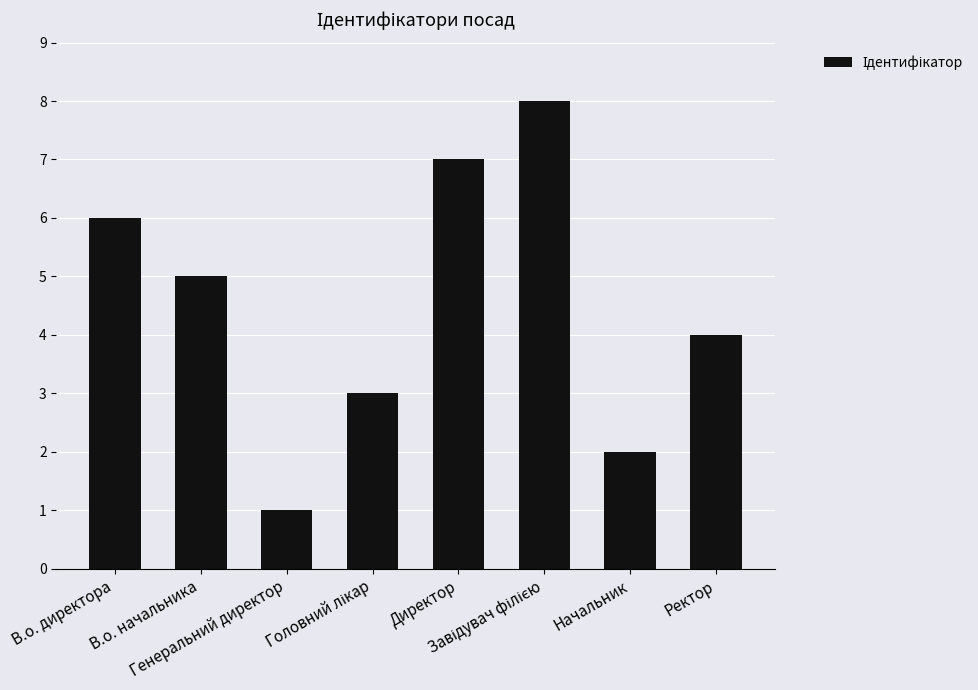

Reading left to right, what are all the values shown in this chart?

6	5	1	3	7	8	2	4